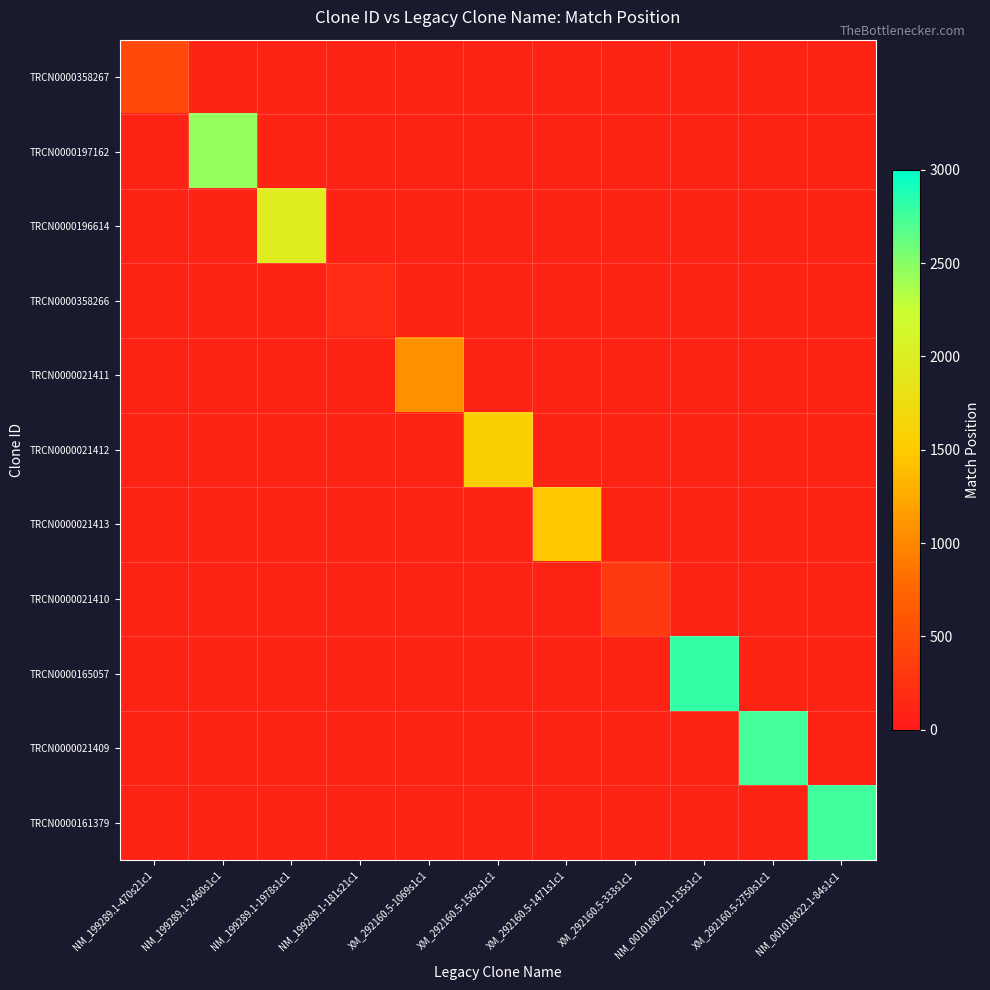

At how many categories does at least one series exceed 880?

8